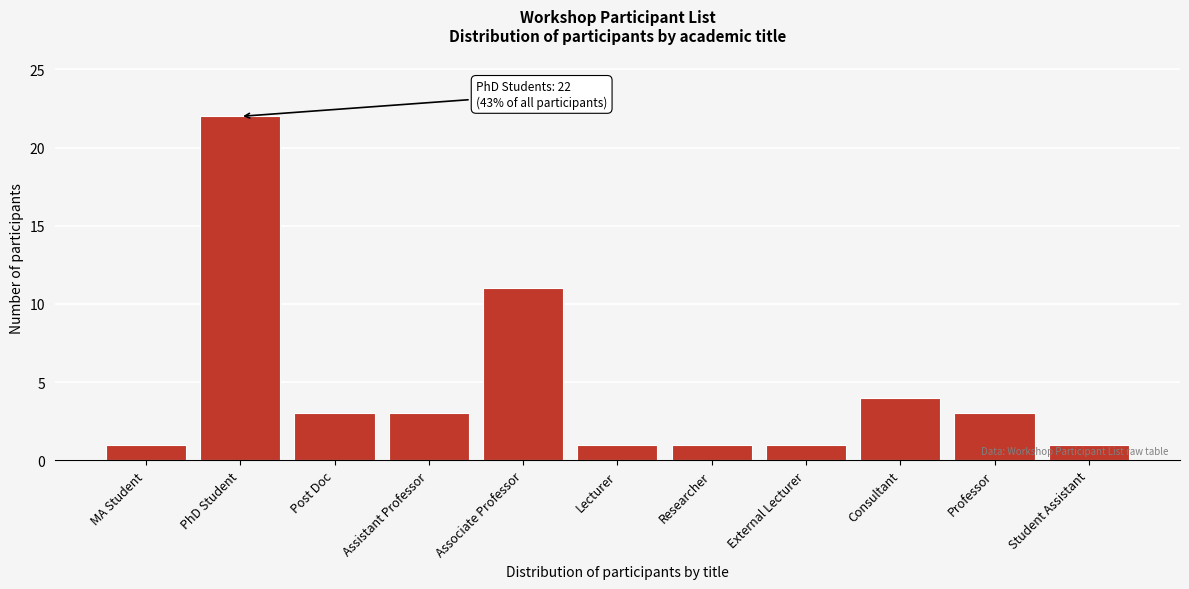

Reading left to right, extract all data points from this chart.

MA Student=1	PhD Student=22	Post Doc=3	Assistant Professor=3	Associate Professor=11	Lecturer=1	Researcher=1	External Lecturer=1	Consultant=4	Professor=3	Student Assistant=1